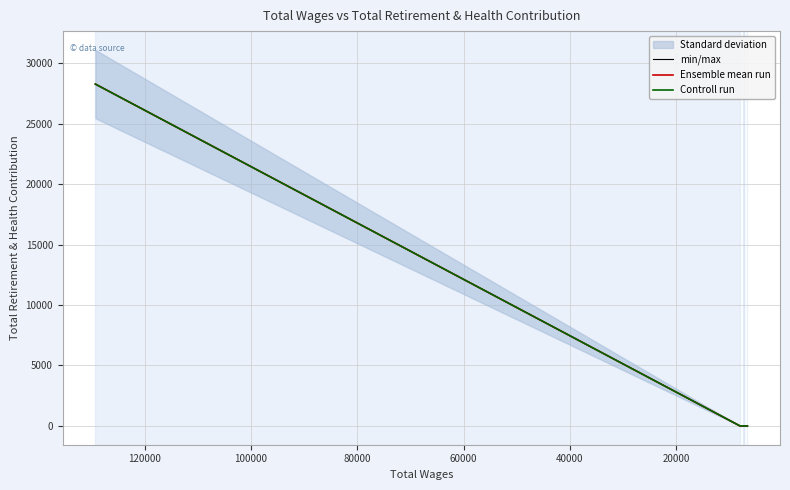

At how many categories does at least one series exceed 3106?

1